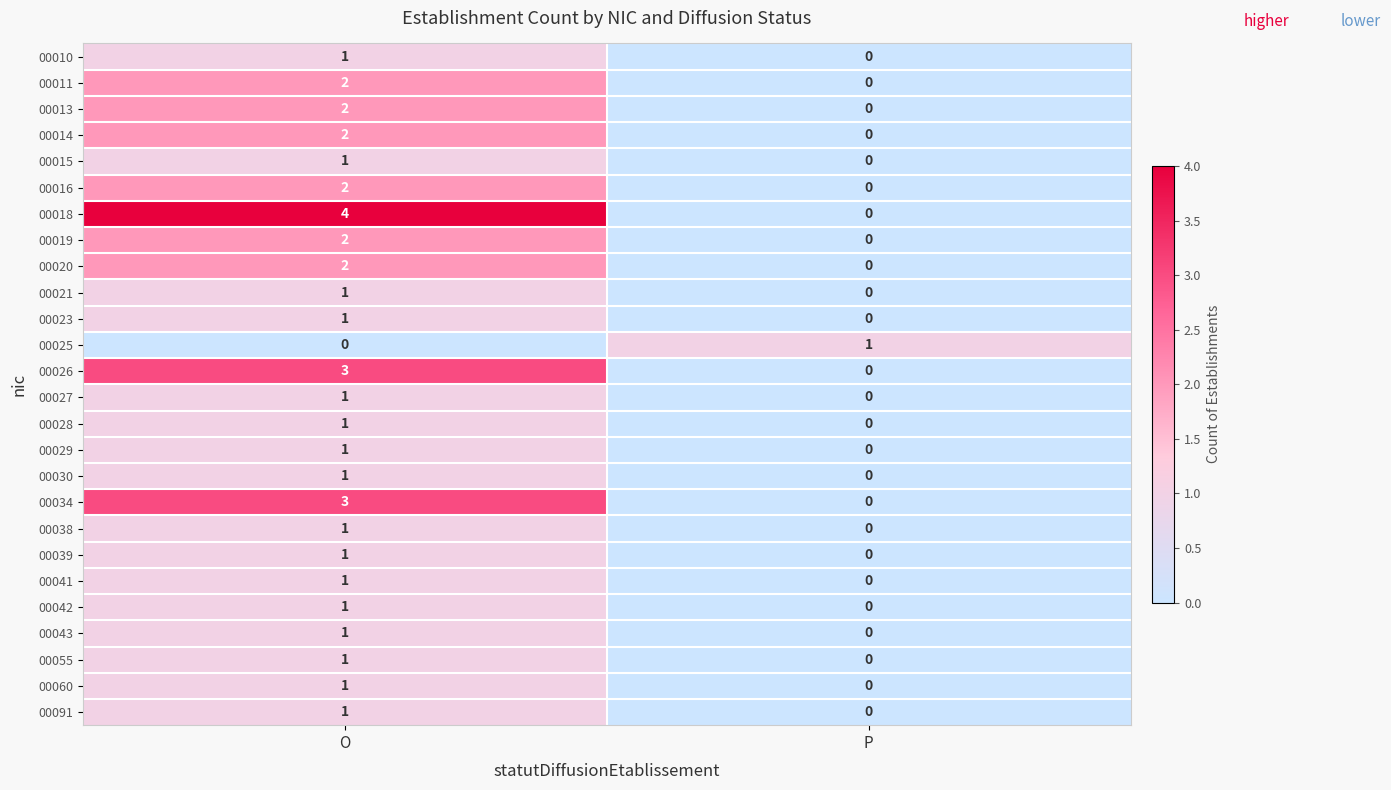

Where is 00026 nearest to the value 1?

P